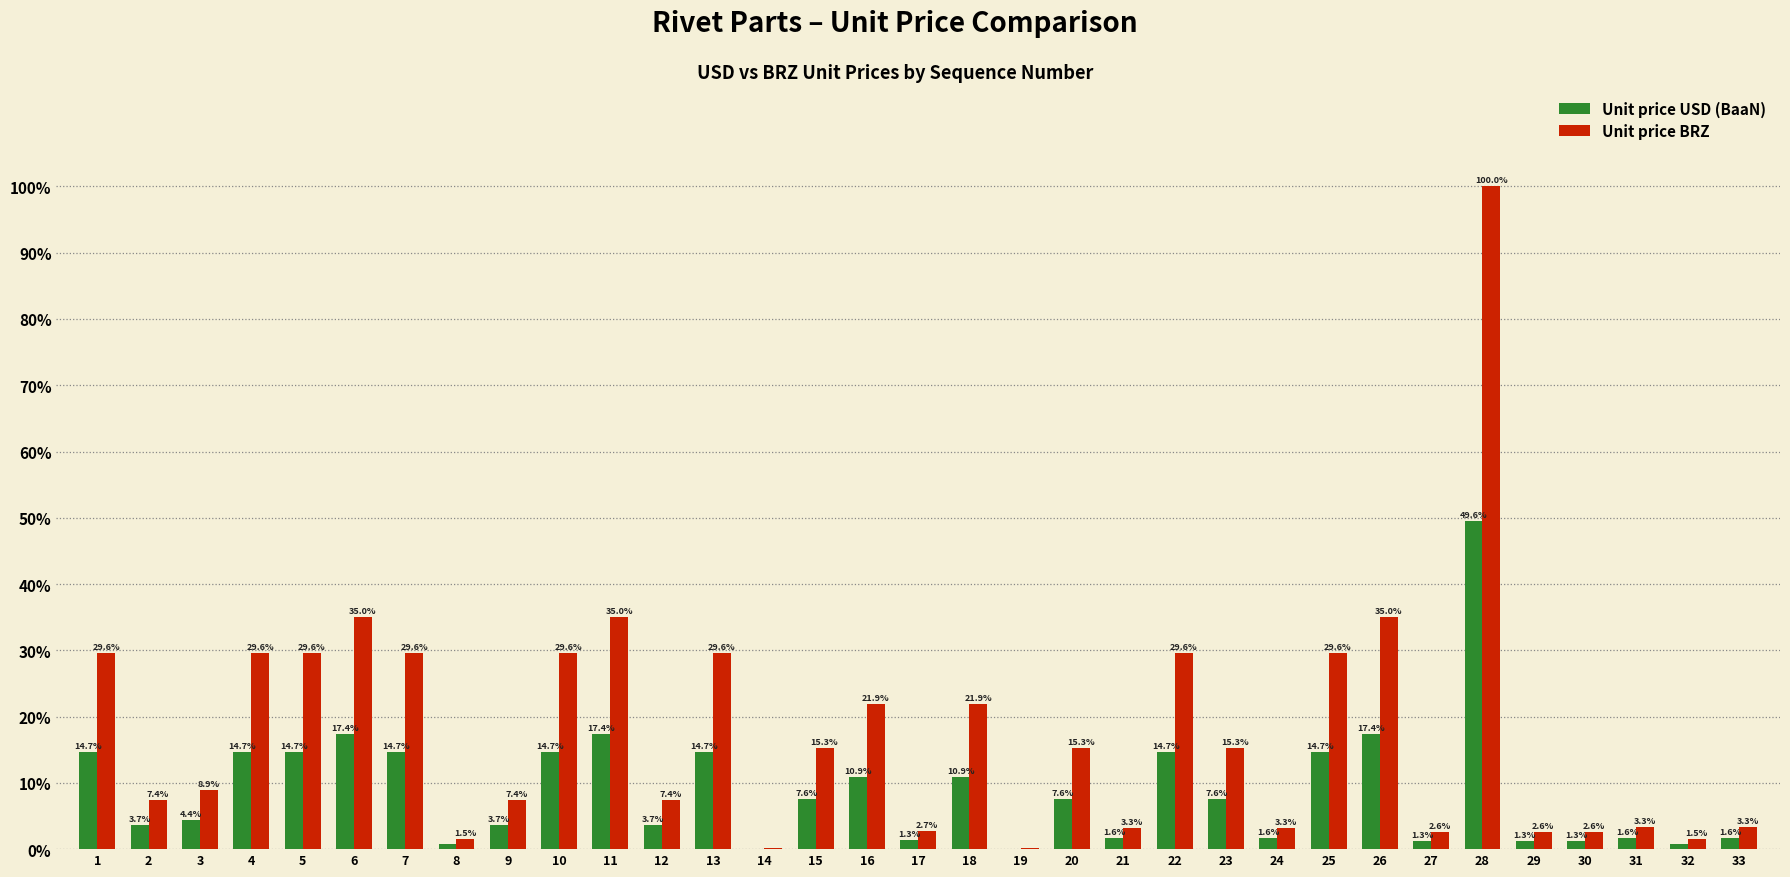

What is the spread (max minus min) of values at 17?

1.4